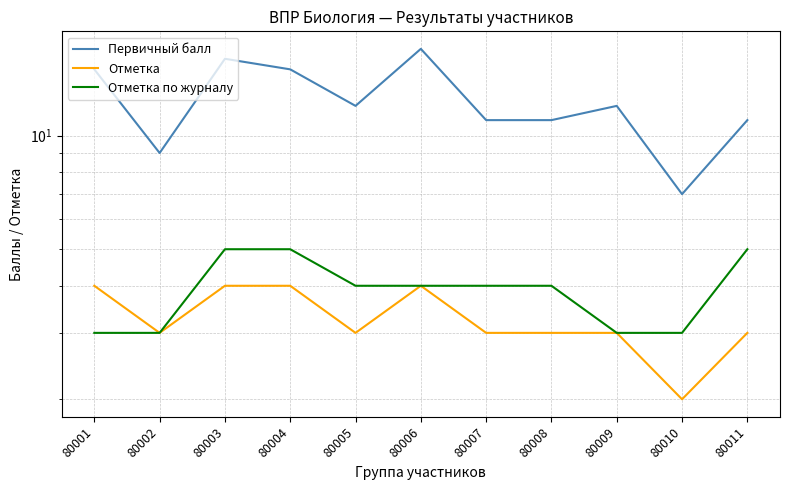

Is this an area chart (filled region under the line)?

No